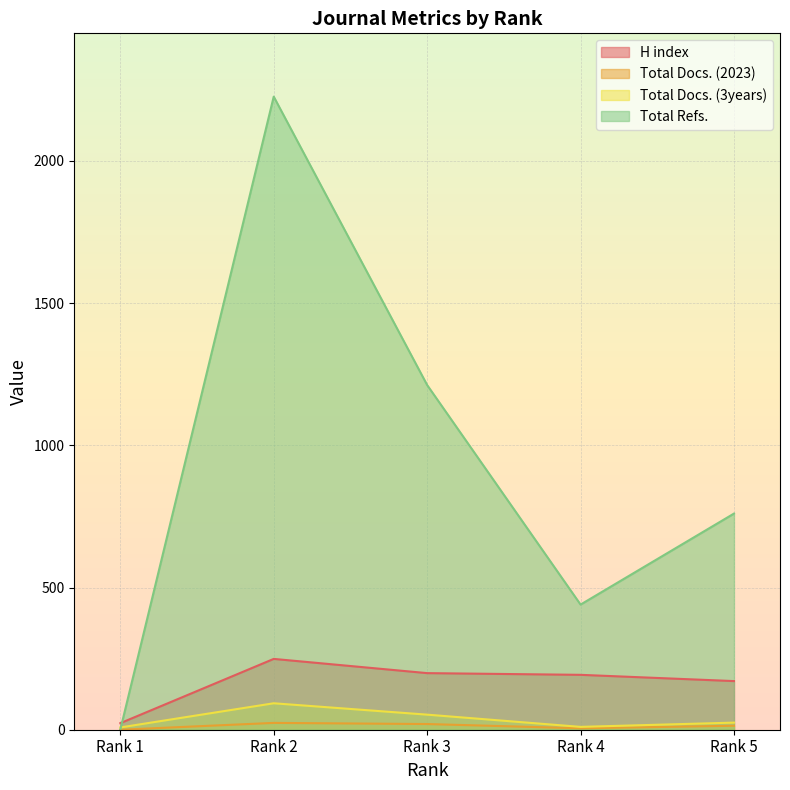

What are all the series names shown in the legend?

H index, Total Docs. (2023), Total Docs. (3years), Total Refs.